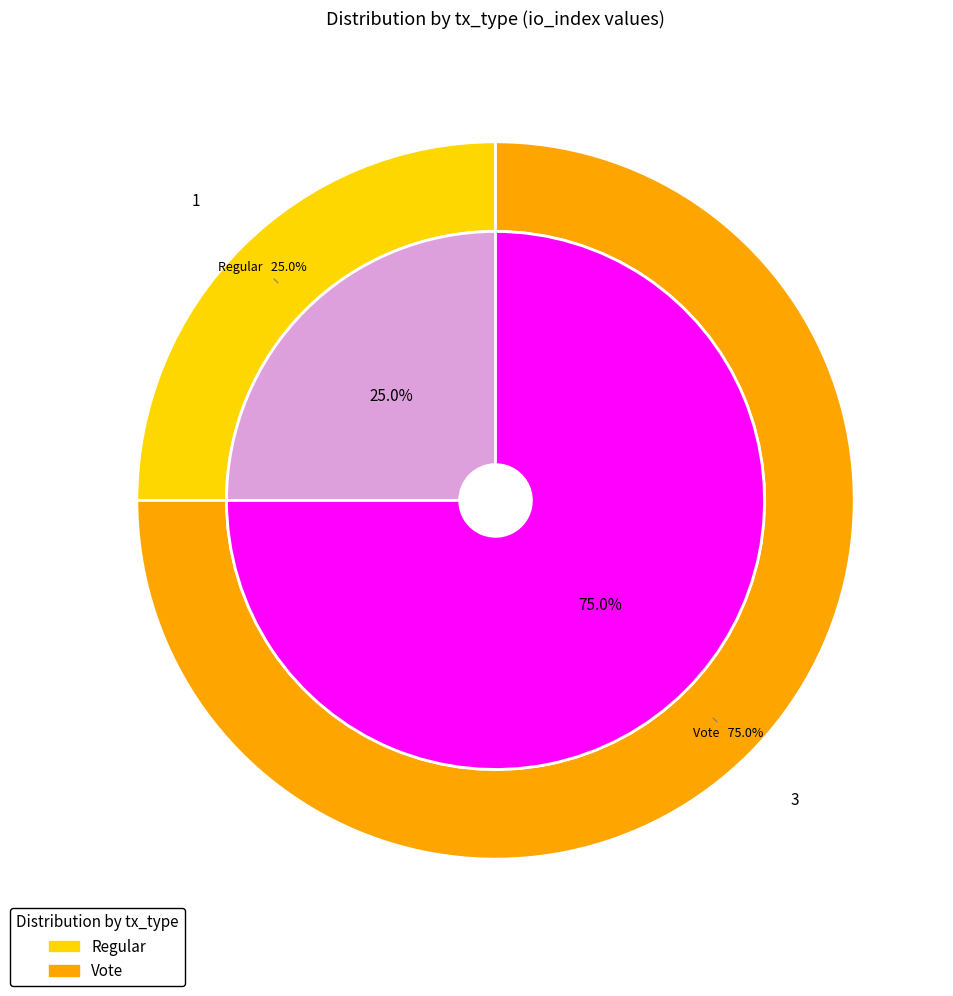

How much of the chart is everything except tx_type_Regular?

75.0%